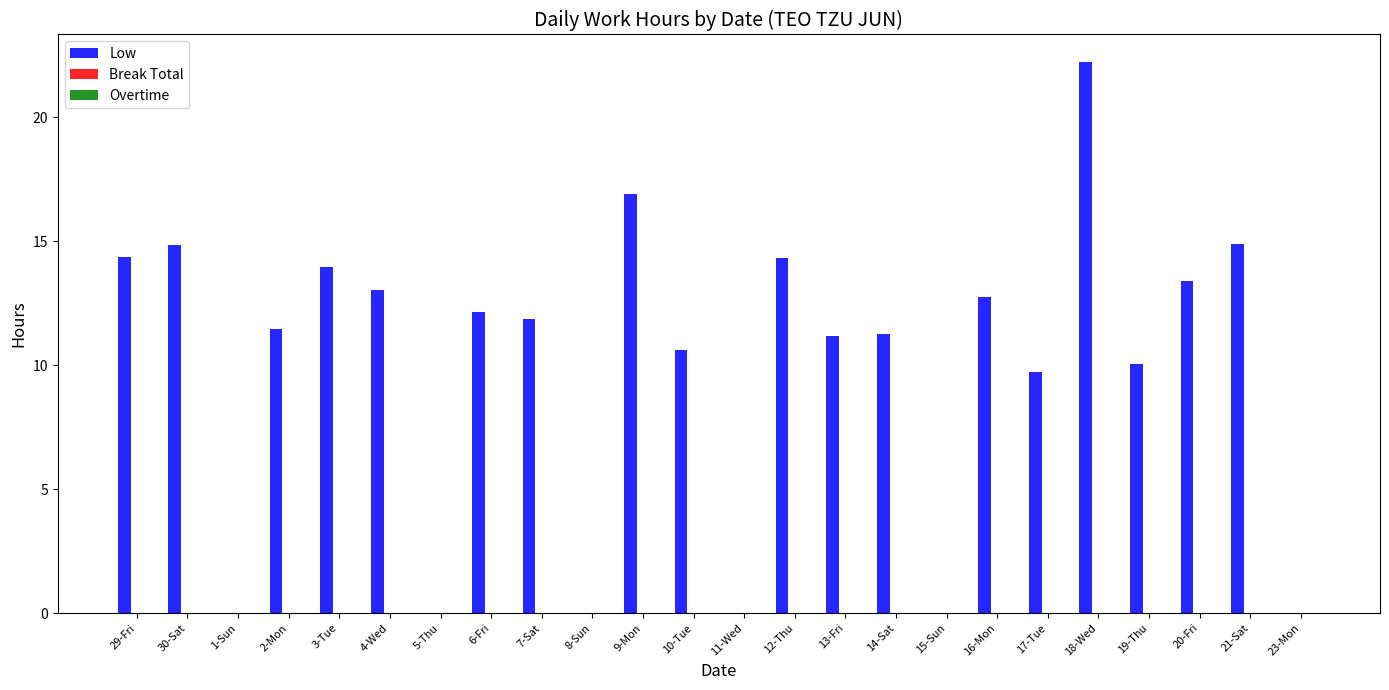

What is the sum of all values?

238.9